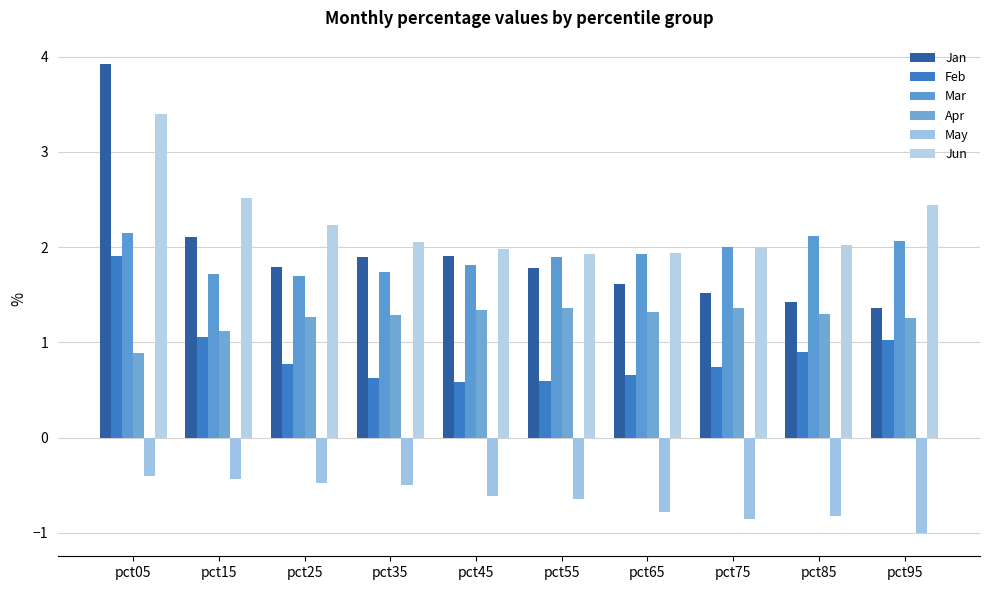

What is the total value across all series at pct95?

7.2